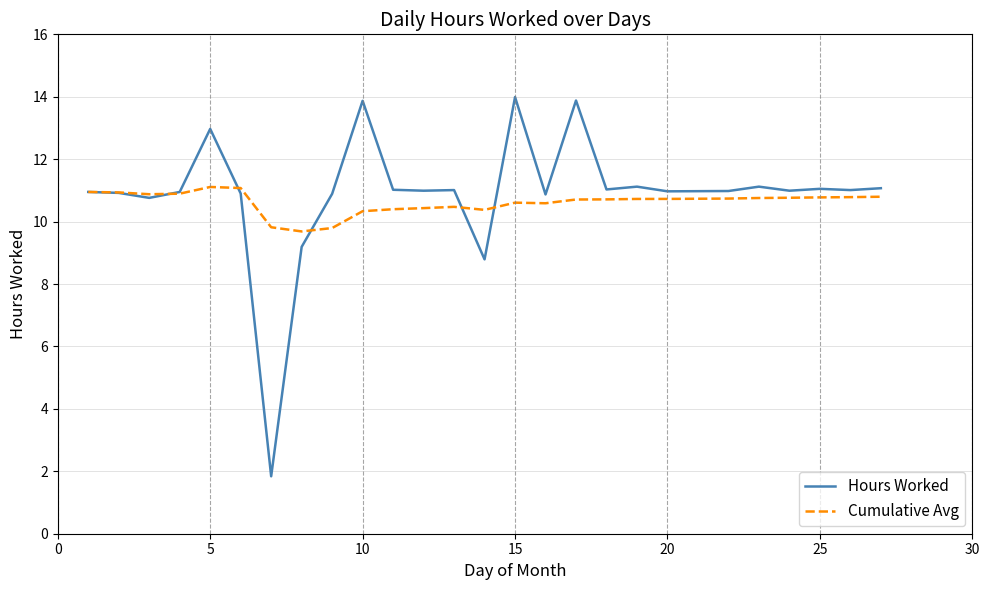

What are all the series names shown in the legend?

Hours Worked, Cumulative Avg